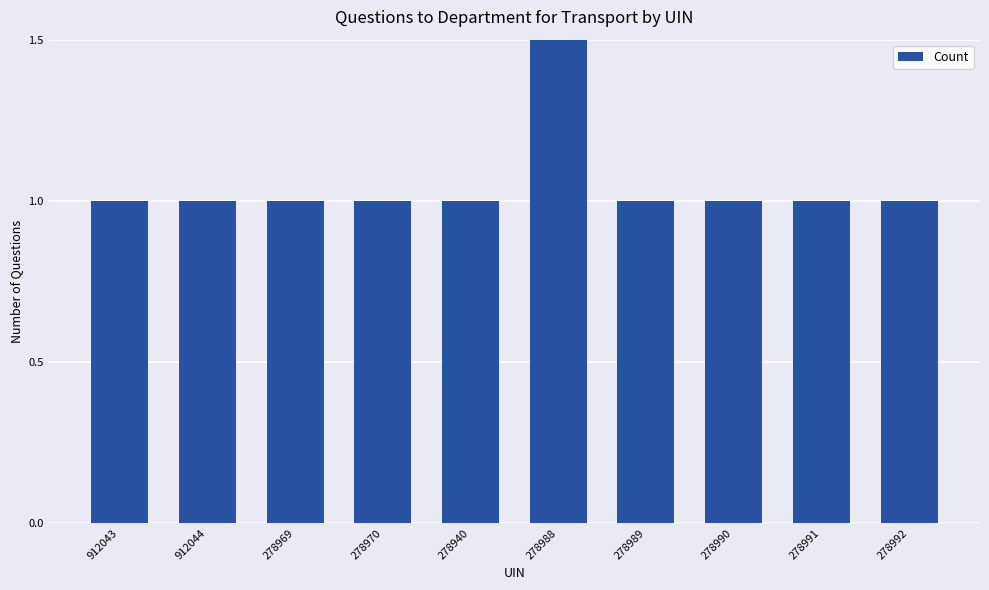

True or false: the data shows 1 at 912044.

False